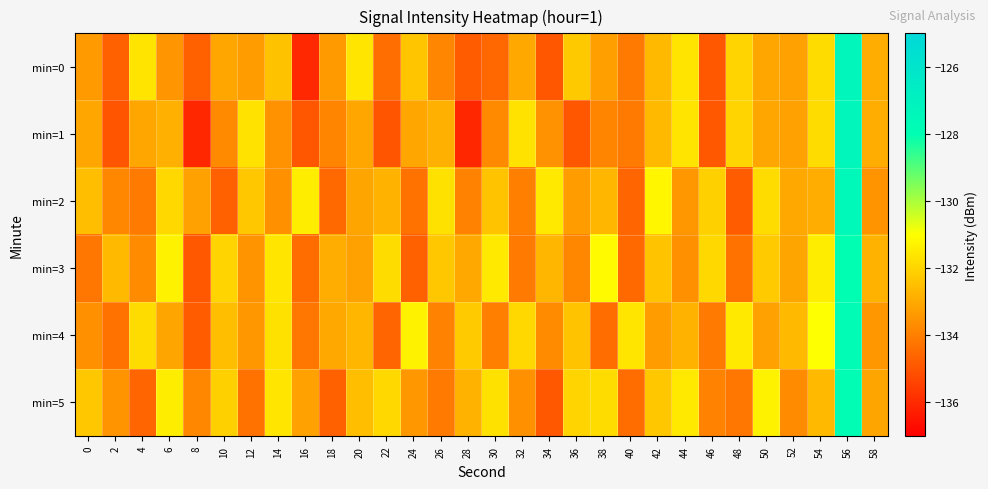

How many data points does each series have?

30